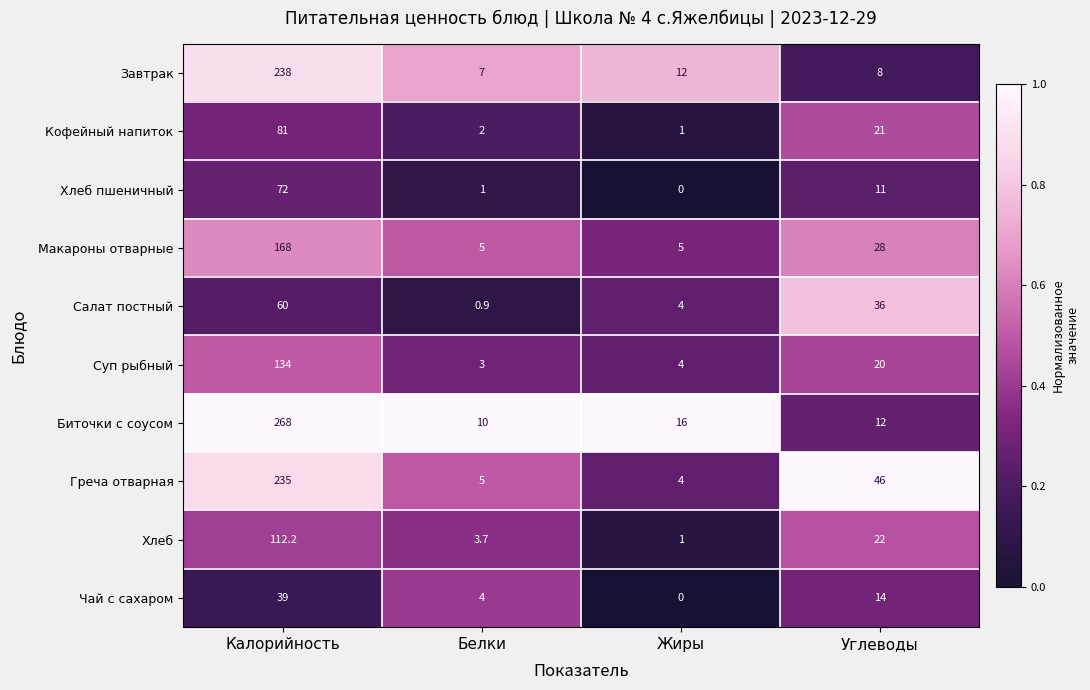

What is the minimum value for Суп рыбный?

3.0